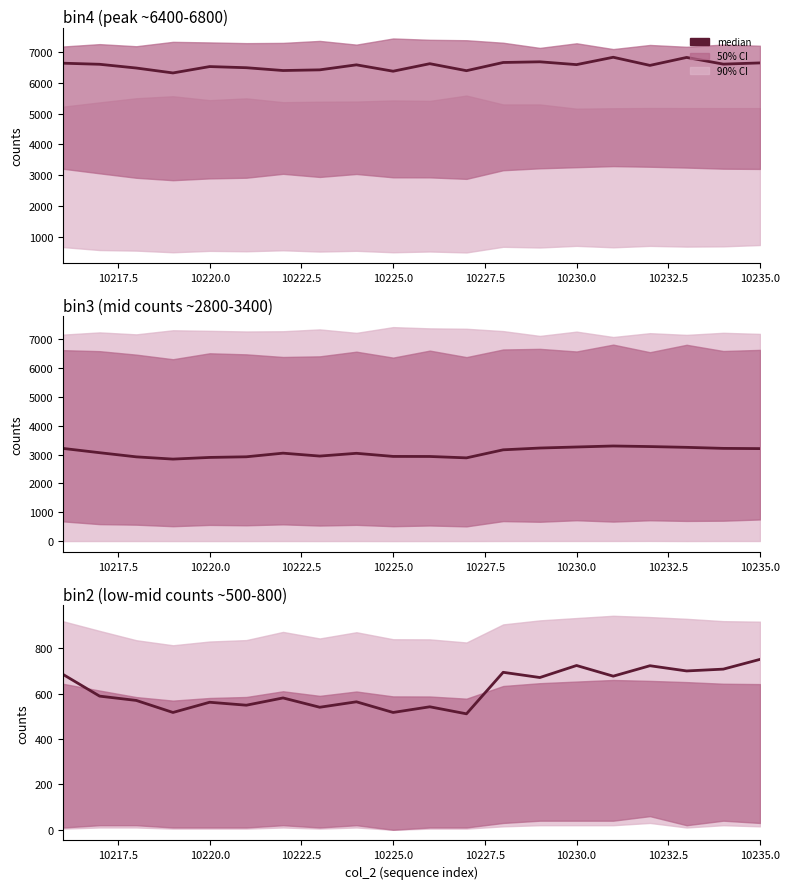

Reading left to right, transcribe all the data shown in this chart.

bin4: 6627	6592	6471	6312	6518	6481	6390	6412	6574	6368	6611	6385	6650	6672	6581	6819	6556	6813	6597	6636
bin3: 3217	3068	2924	2846	2904	2926	3052	2951	3047	2939	2937	2889	3168	3230	3266	3301	3281	3254	3218	3210
bin2: 685	589	570	517	562	549	581	540	564	517	542	511	694	671	724	677	723	700	708	751